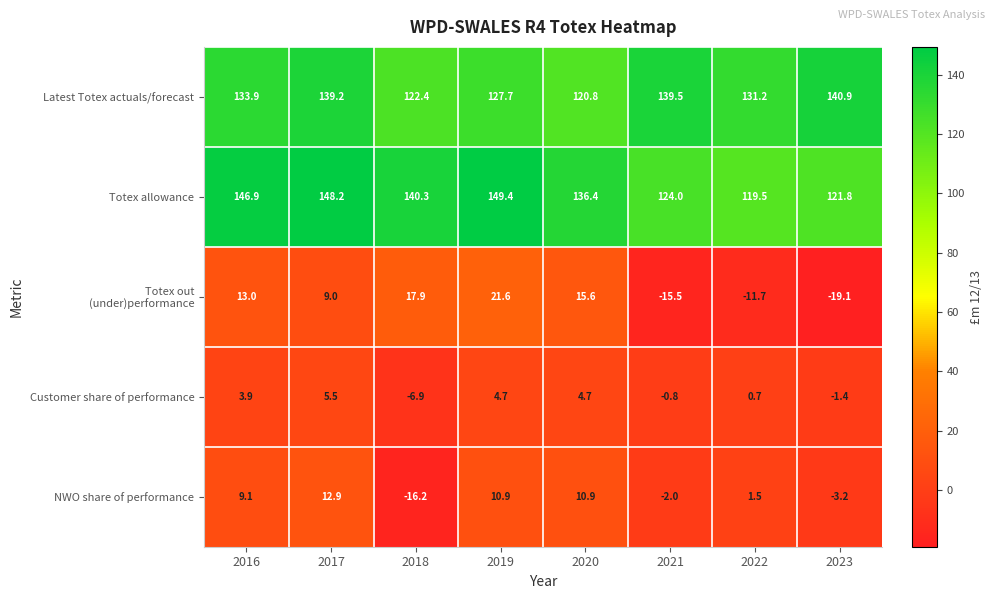

At which label does Latest Totex actuals/forecast first exceed 133?

2016